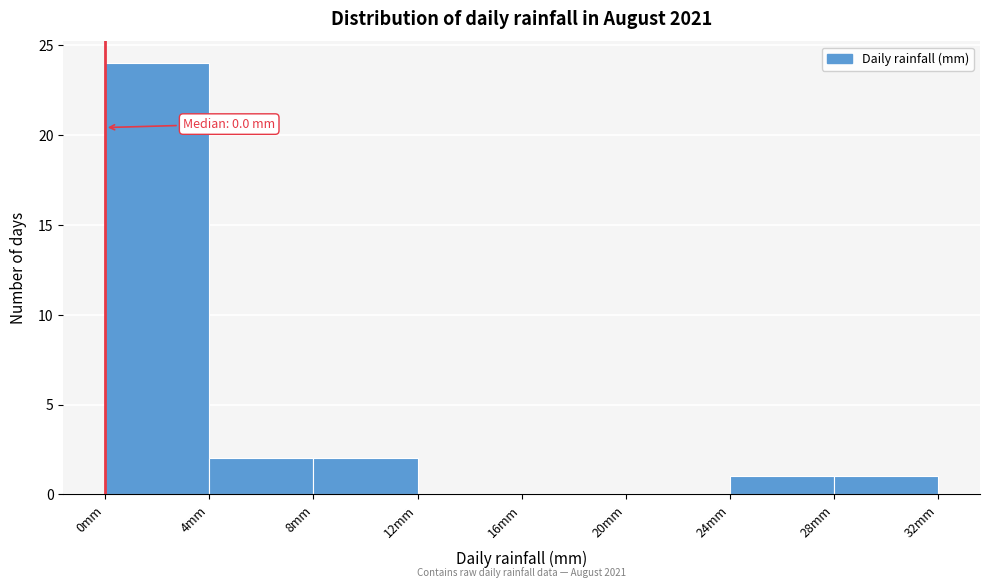

Which range on the x-axis has the tallest bar?

0 to 4